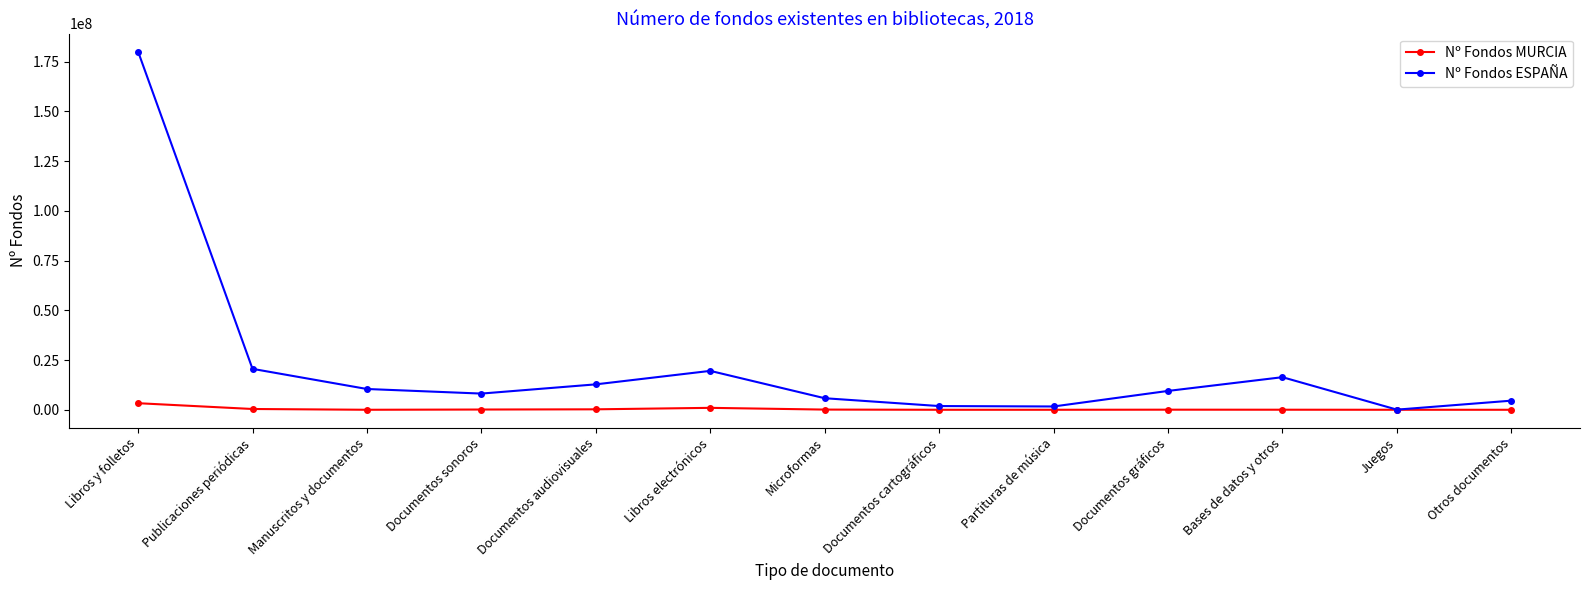

What is the label of the 7th point from the left?

Microformas